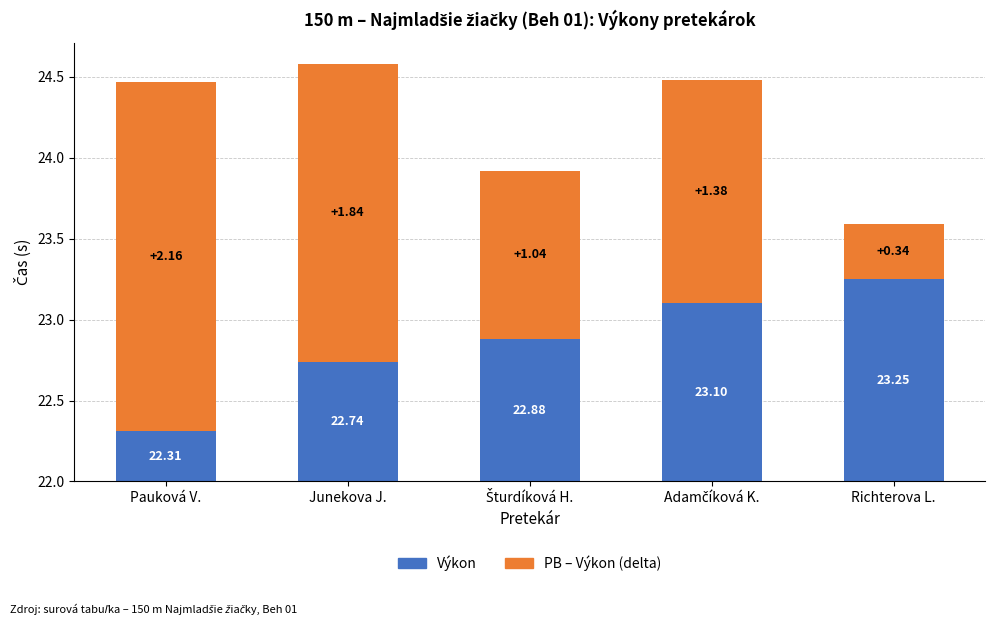

What is the difference between the second highest and second lowest values in the PB – Výkon (delta) series?

0.8